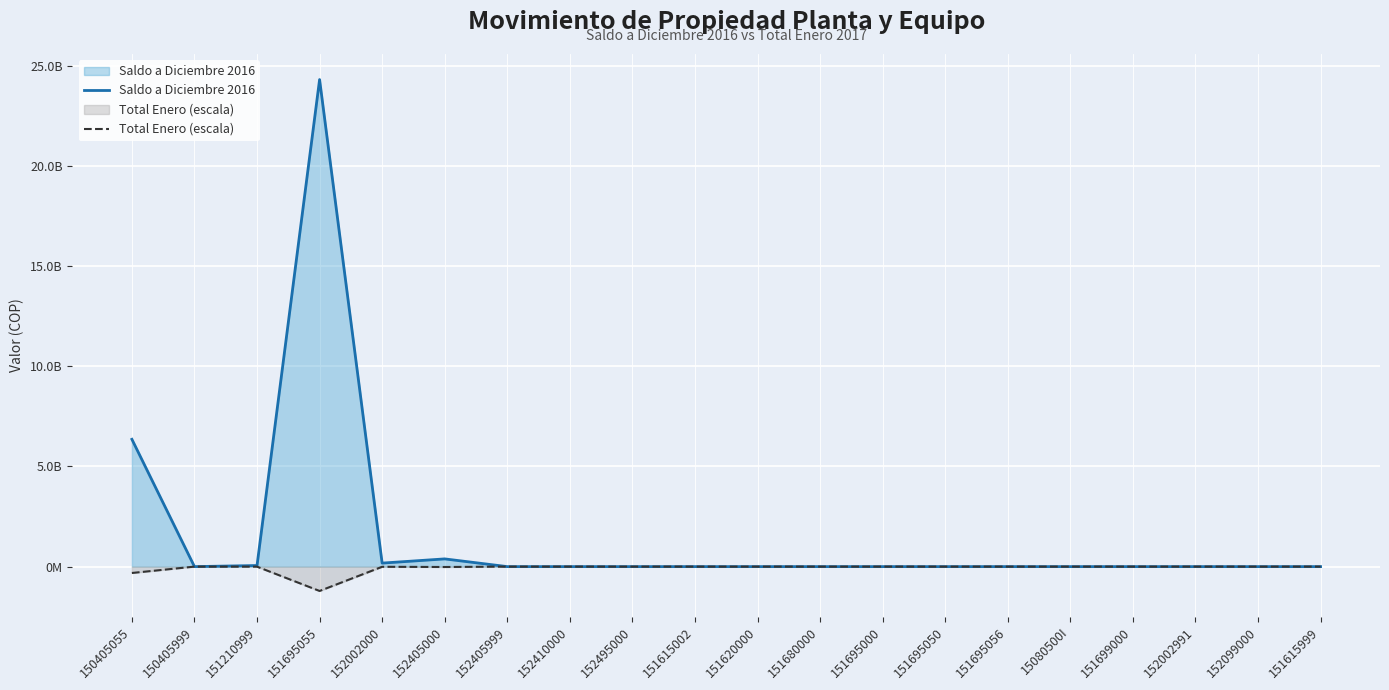

True or false: Saldo a Diciembre 2016 and Total Enero (escala) cross at least once.

False